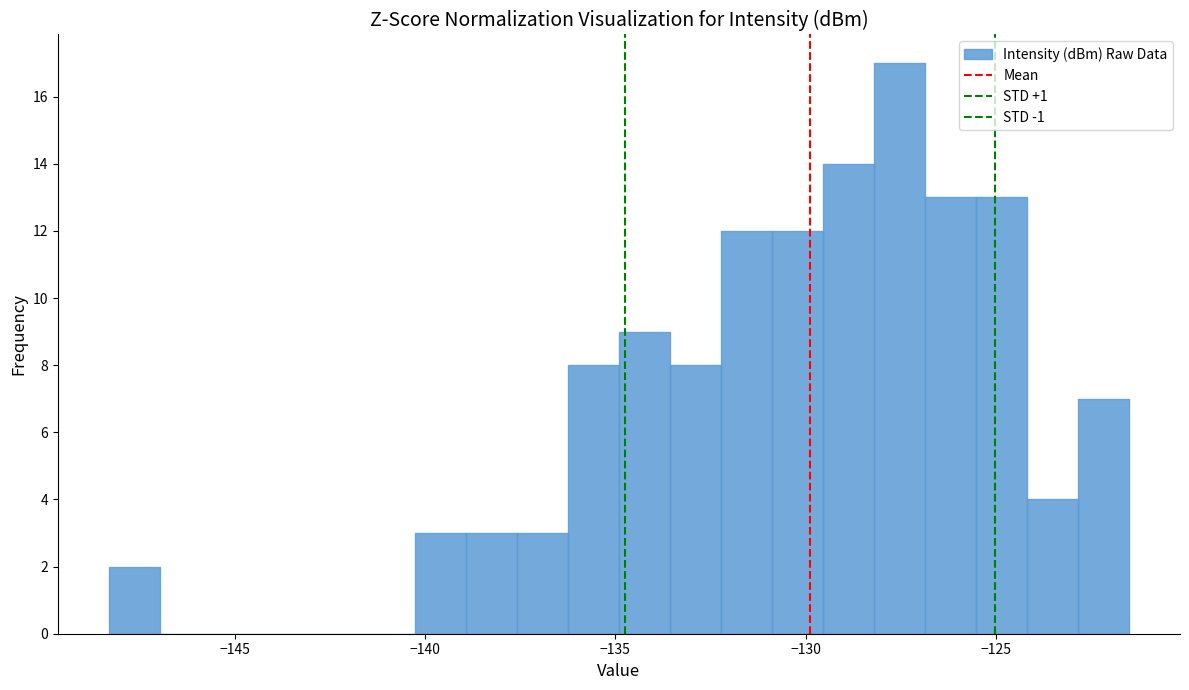

Around what value on the x-axis is the tallest bar? Give the approximate position of its centre, as read against the axis.

-127.5